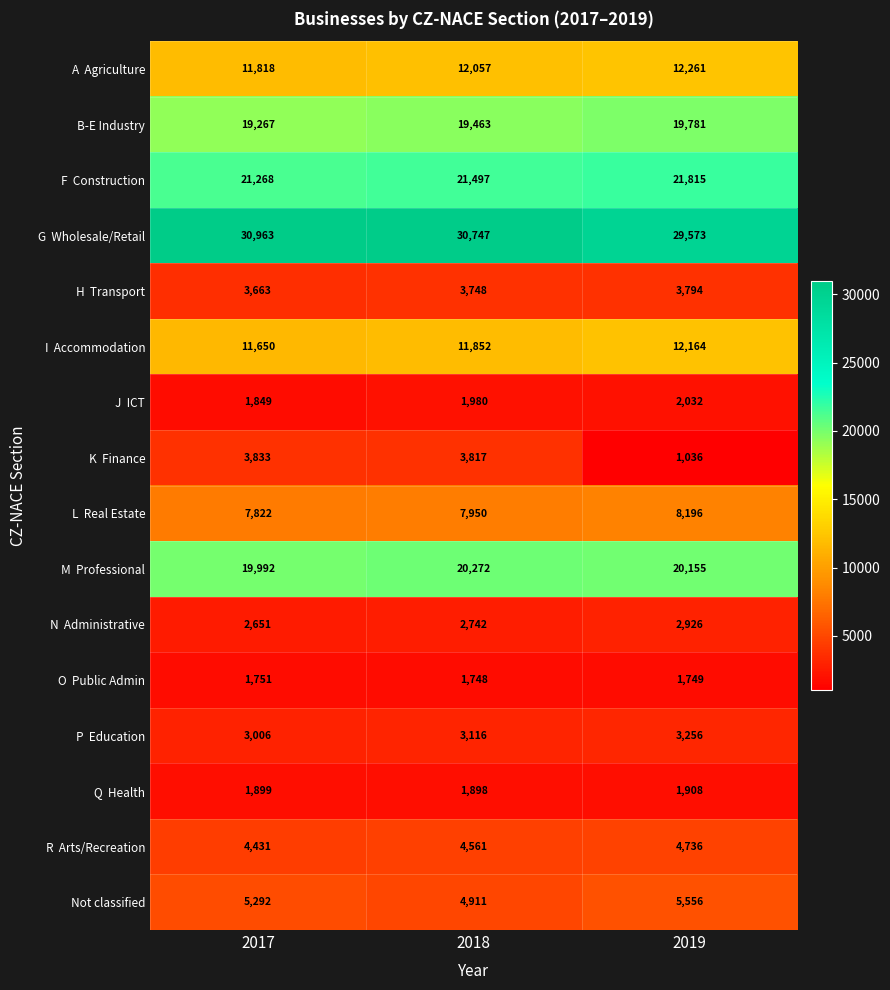

At which category does the chart reach its peak across all series?

2017